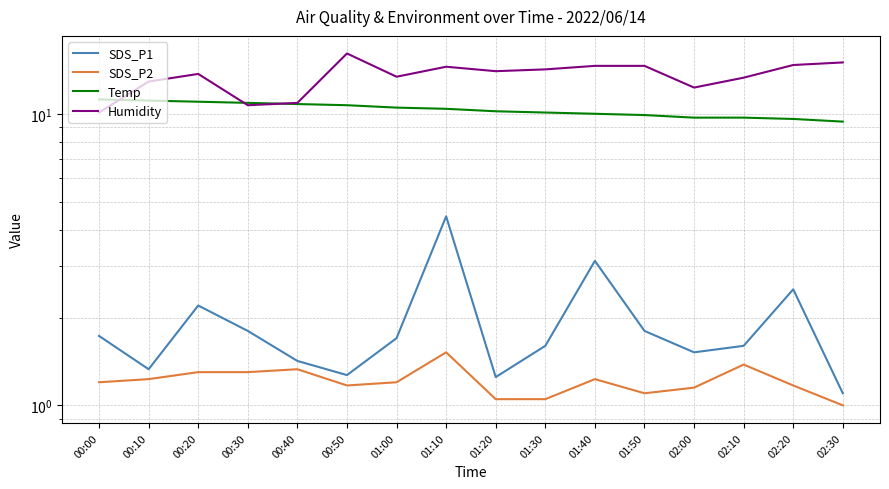

List the series in order of their peak value, lowest first.

SDS_P2, SDS_P1, Temp, Humidity